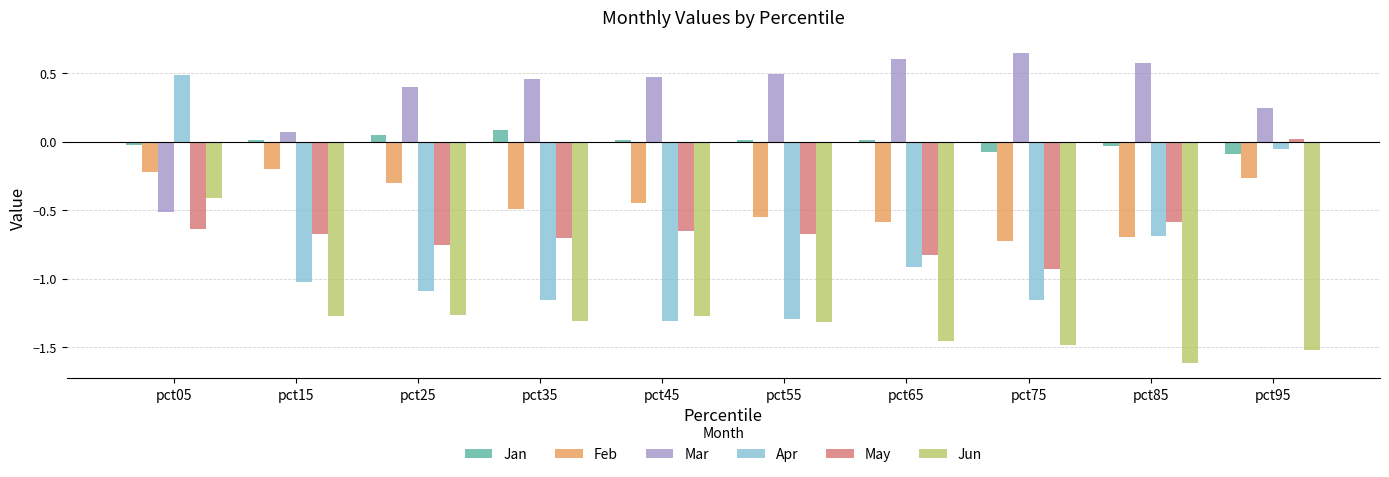

How many series are shown in this chart?

6